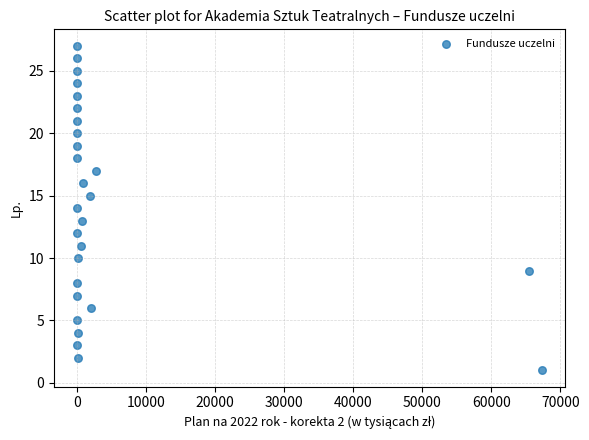

What is the range of Y values (max minus min)?

26